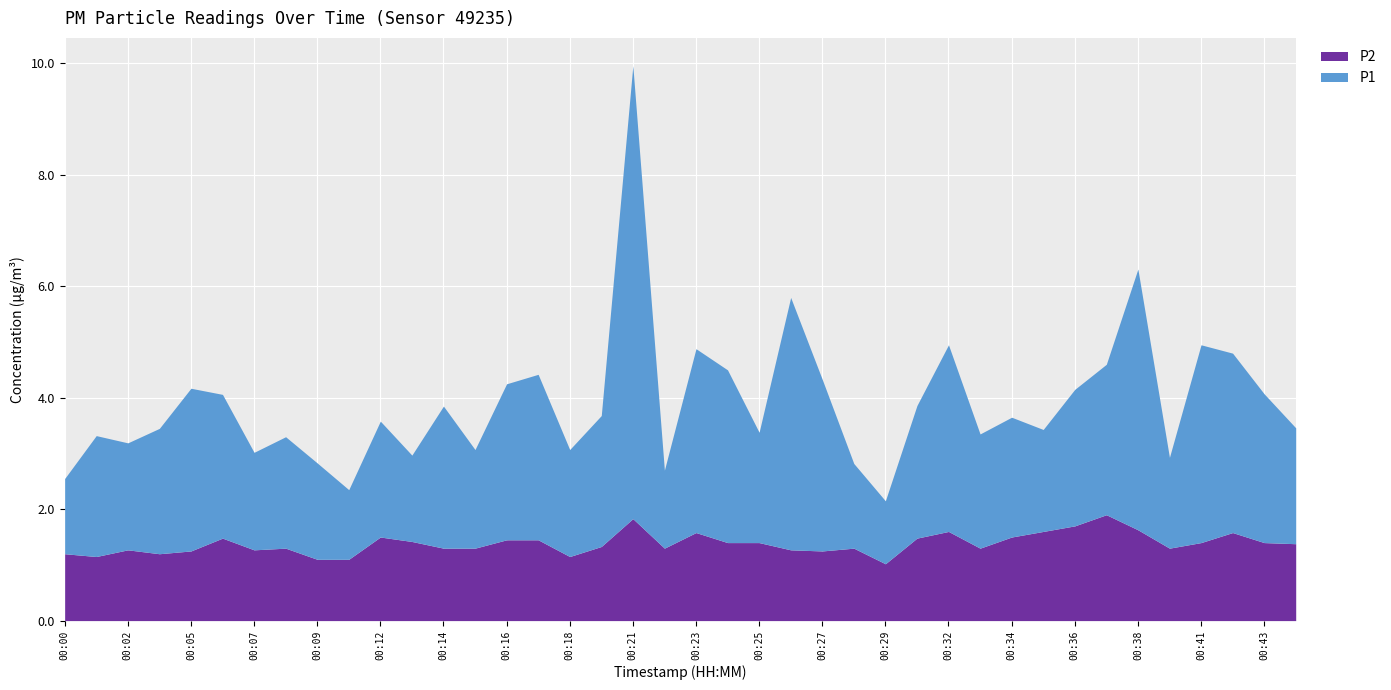

Rank the series at 00:32 from highest to lowest value.

P1, P2